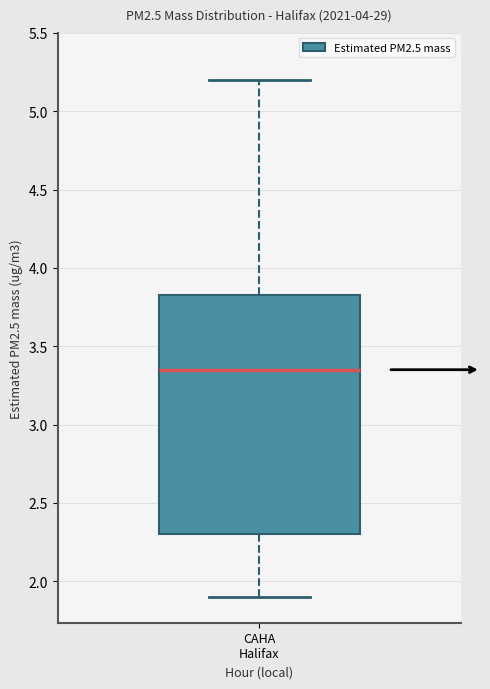

Where is the upper edge of the box for CAHA Halifax on the y-axis? The values are not printed on the chart, so give them approximately, as read against the axis.

3.85